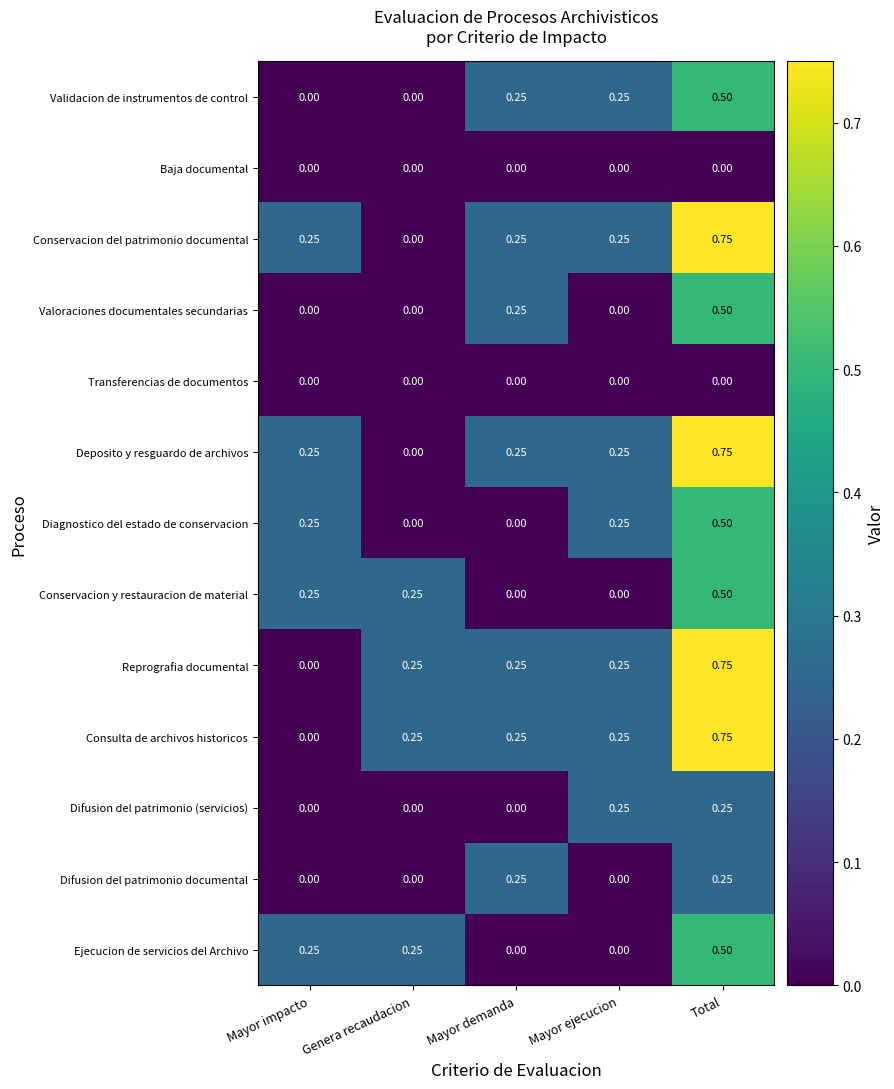

At which category does the chart reach its peak across all series?

Total